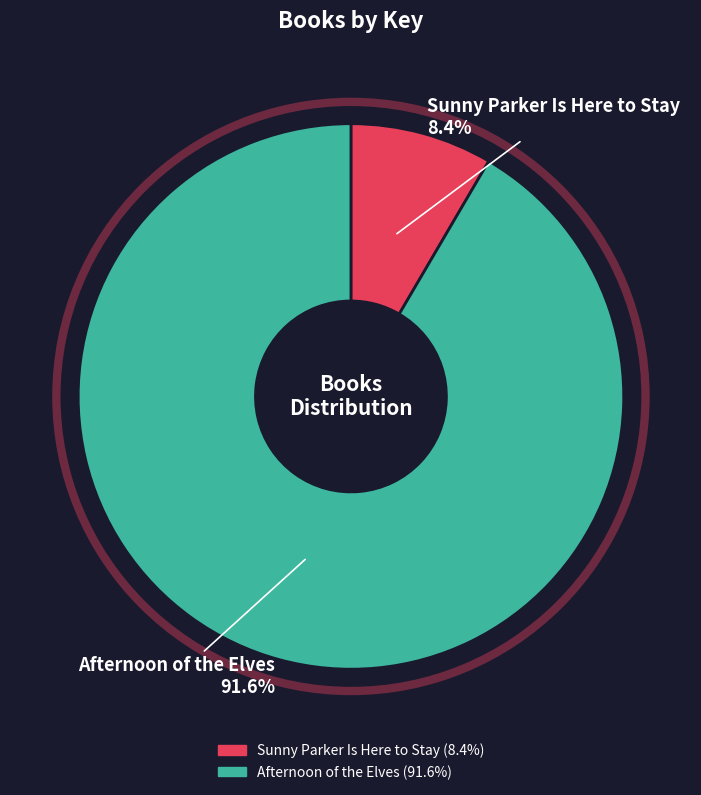

What is the smallest slice in the pie chart?

Sunny Parker Is Here to Stay